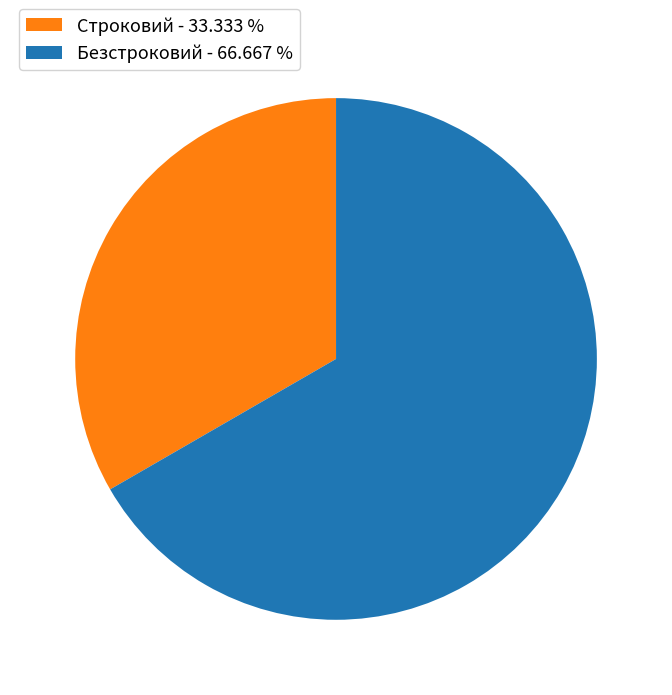

What is the majority slice?

Безстроковий